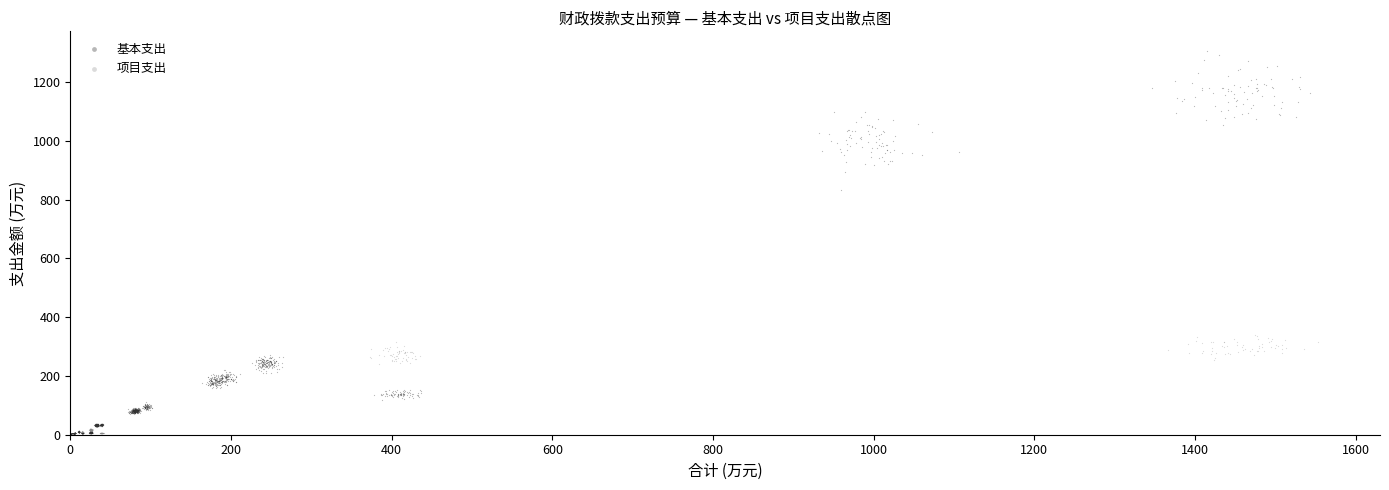

Which series has the largest Y range (max minus min)?

基本支出